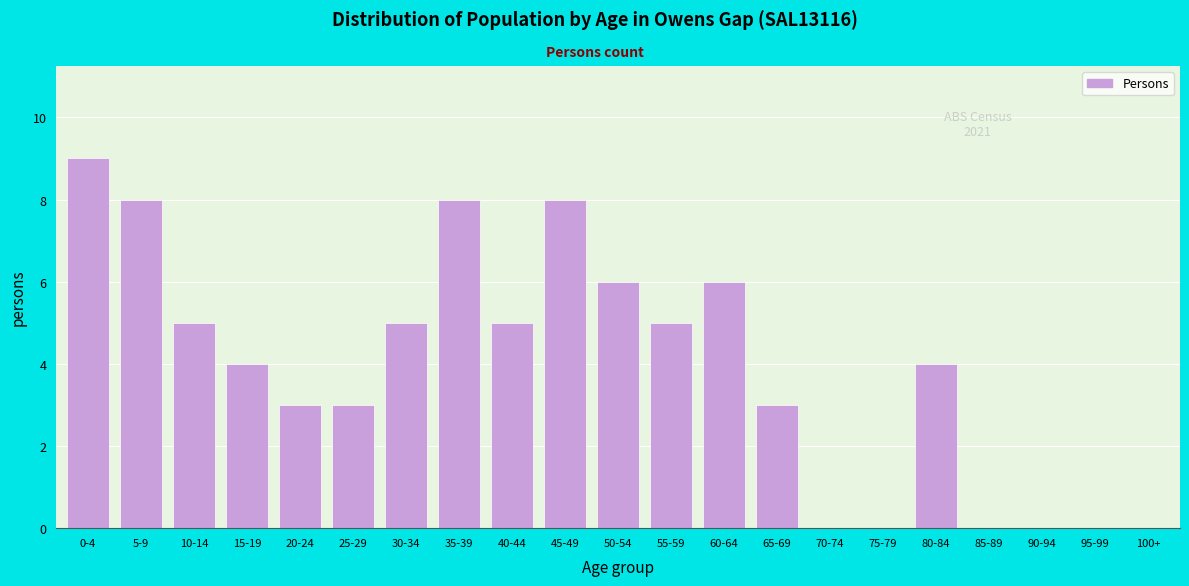

Reading right to left, extract all data points from this chart.

100+=0	95-99=0	90-94=0	85-89=0	80-84=4	75-79=0	70-74=0	65-69=3	60-64=6	55-59=5	50-54=6	45-49=8	40-44=5	35-39=8	30-34=5	25-29=3	20-24=3	15-19=4	10-14=5	5-9=8	0-4=9